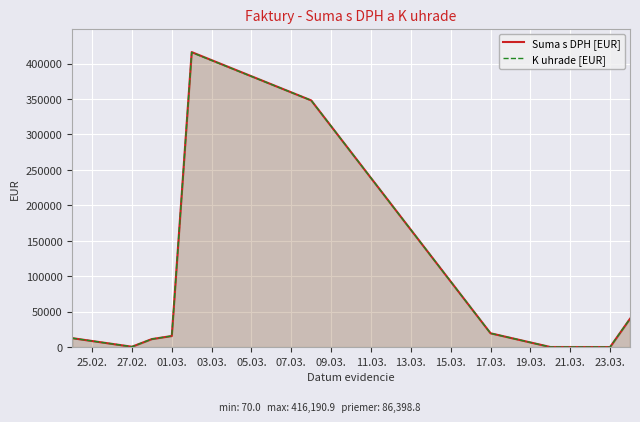

How many series are shown in this chart?

2